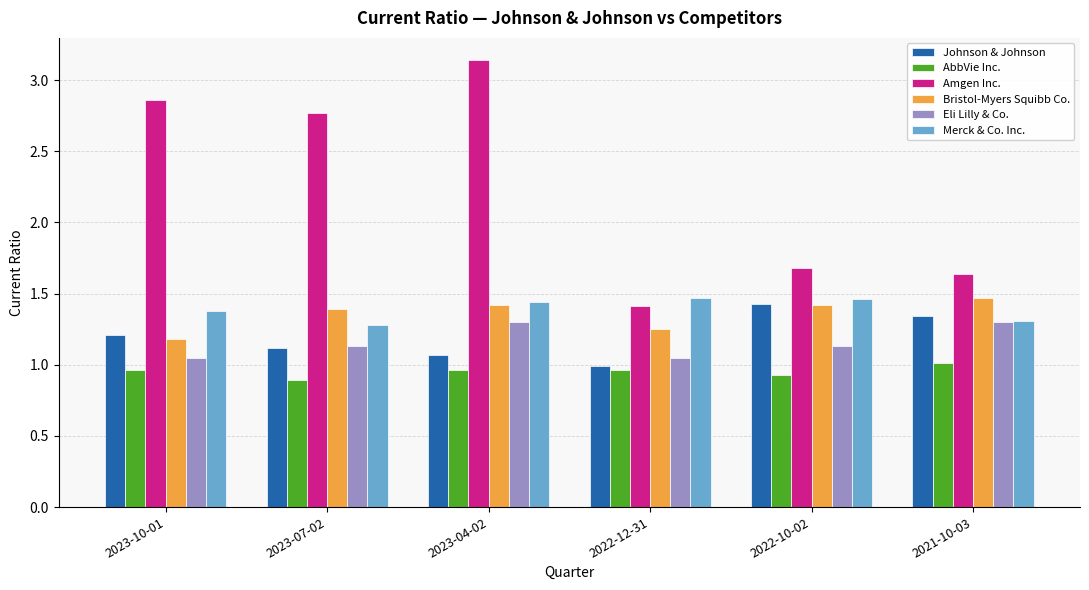

Does the chart contain stacked bars?

No